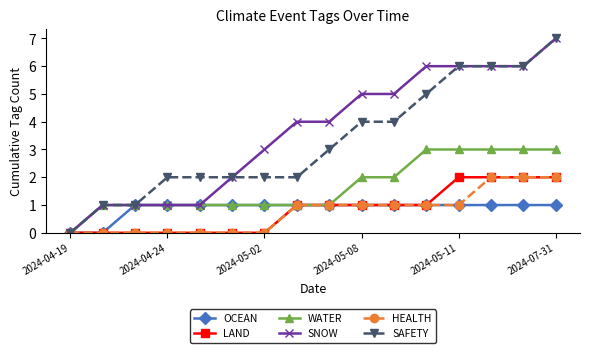

How many lines are shown in the chart?

6